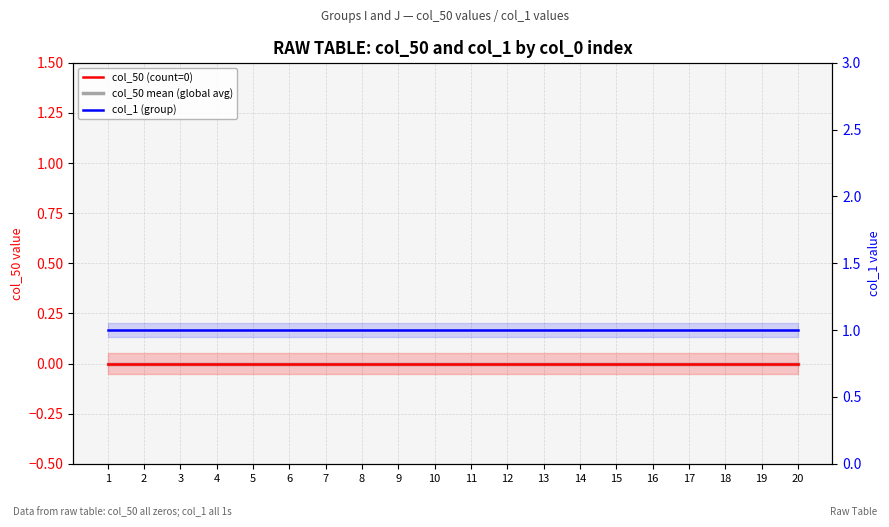

Which series changed the most between 6 and 17?

col_50 (count=0)